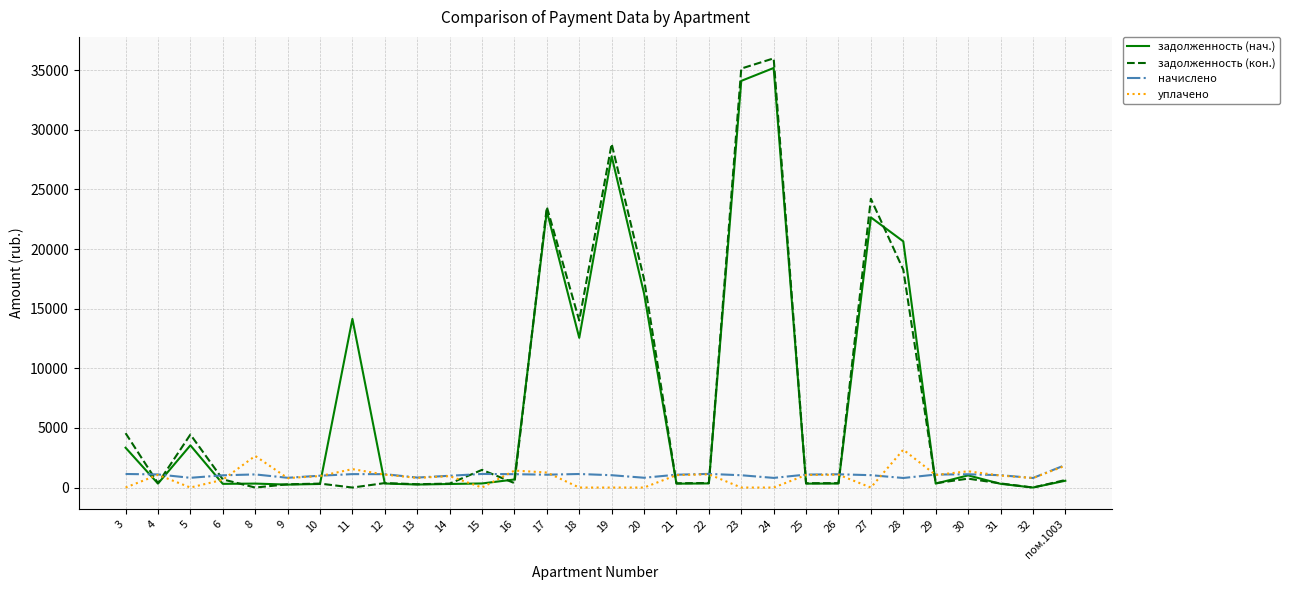

What value does the уплачено series have at 32?

798.4